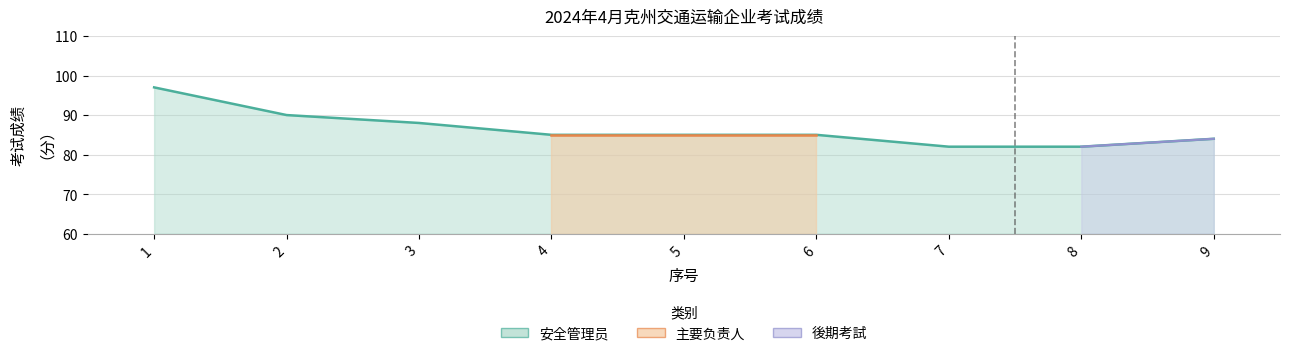

What is the value of the 5th point from the left?

85